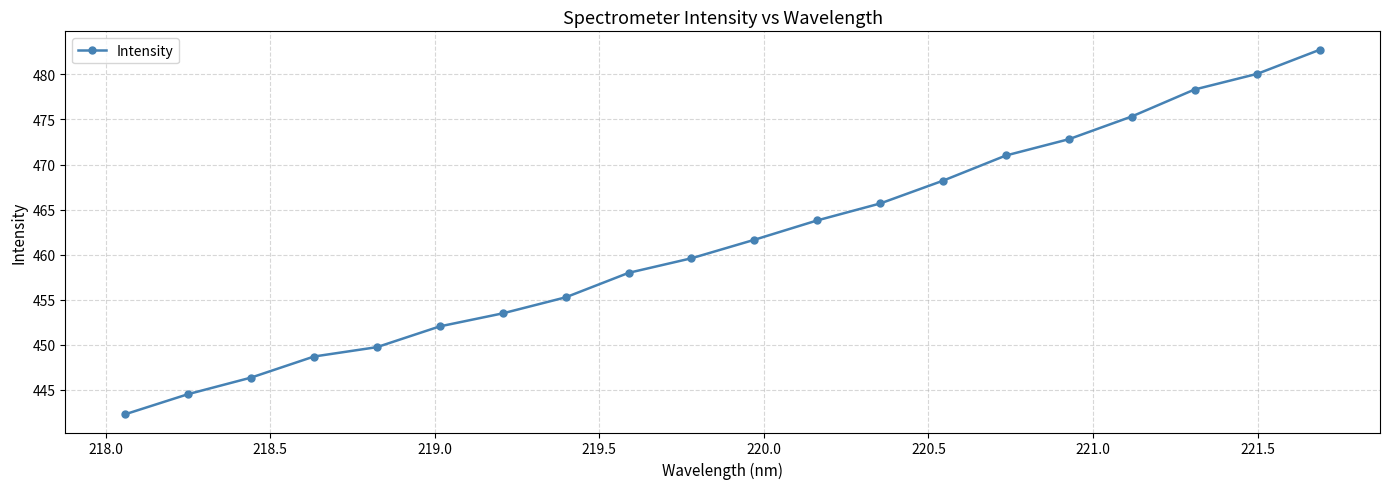

How many data points are above 461?

10